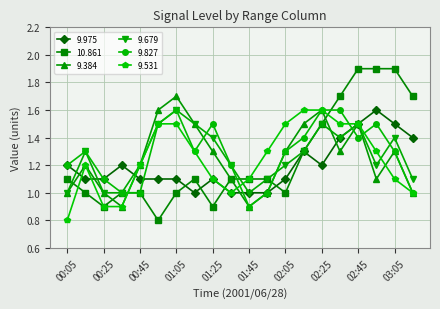

True or false: 9.679 has more than 2 interior local peaks.

True